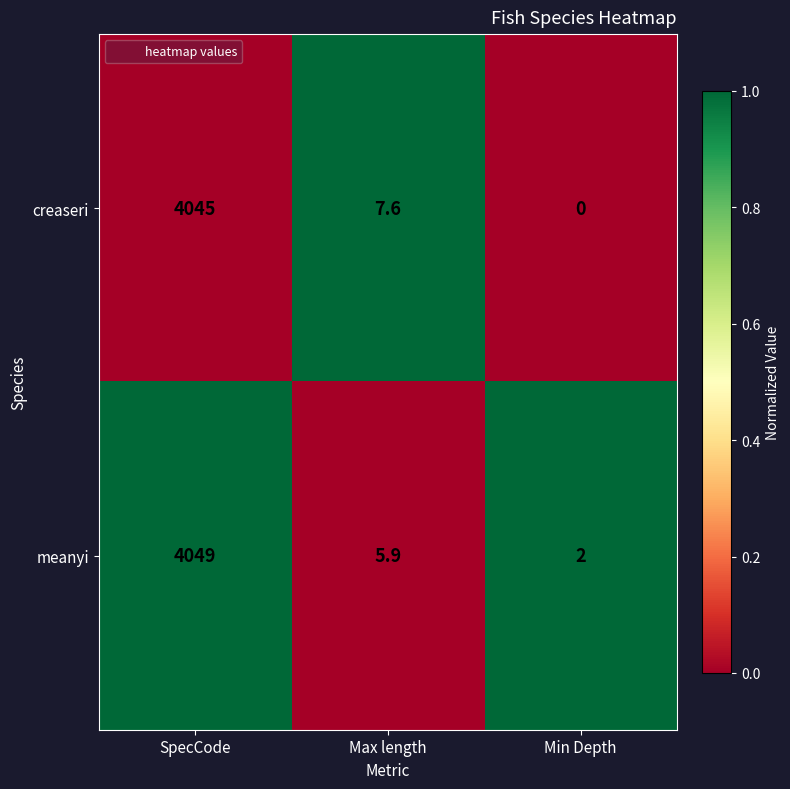

Which category has the lowest value in the creaseri series?

Min Depth